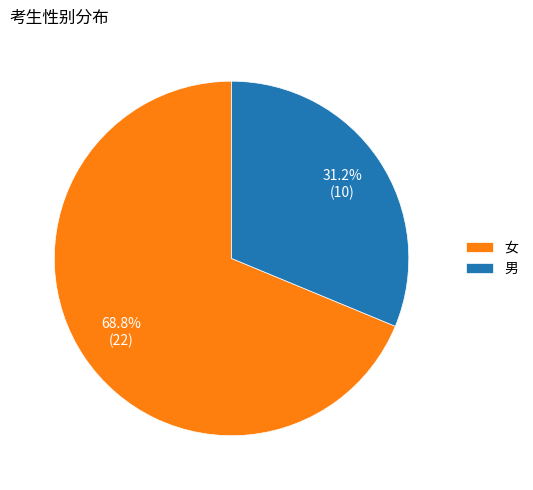

Is it true that 女 is 56% of the pie?

False